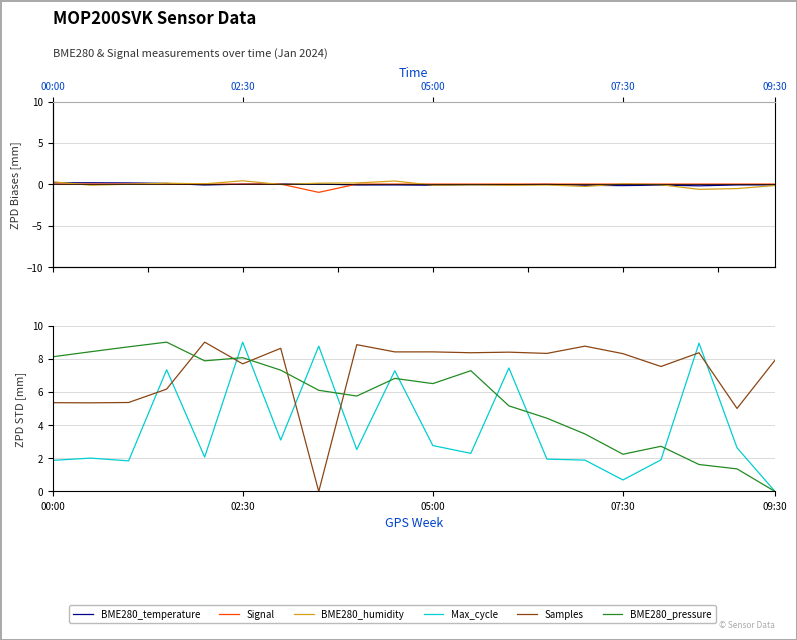

True or false: BME280_humidity and Max_cycle cross at least once.

False